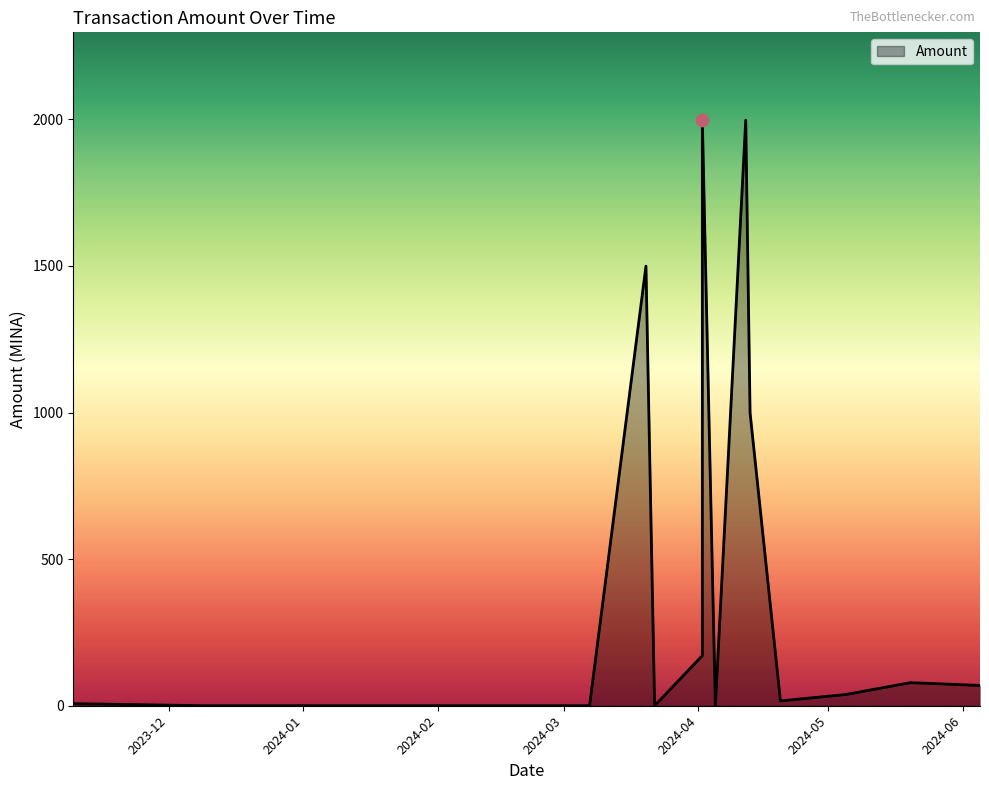

Which has a higher value, 2023-11-09 or 2023-12-24?

2023-11-09